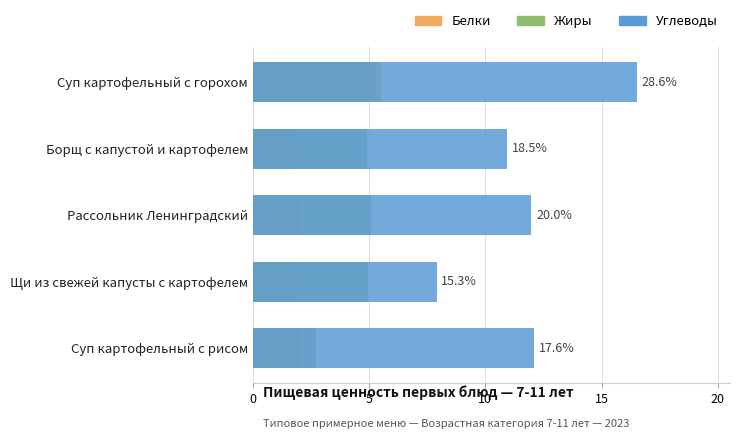

The Жиры series shows 4.9 at Борщ с капустой и картофелем. True or false?

True